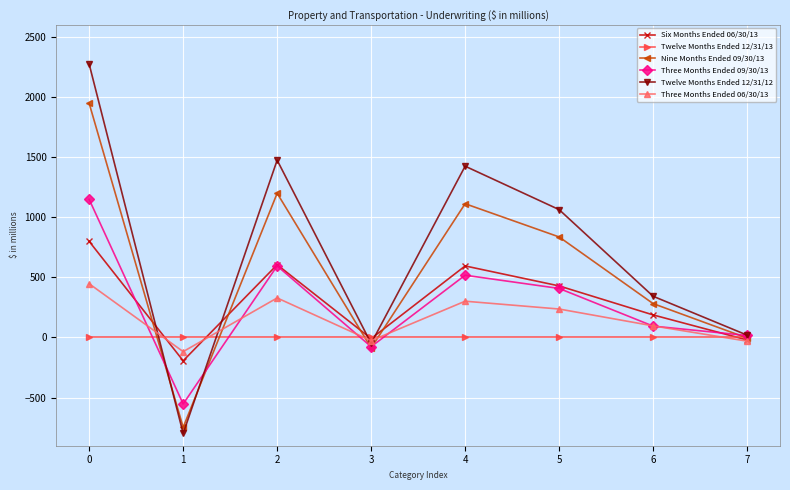

How many data points does each series have?

8